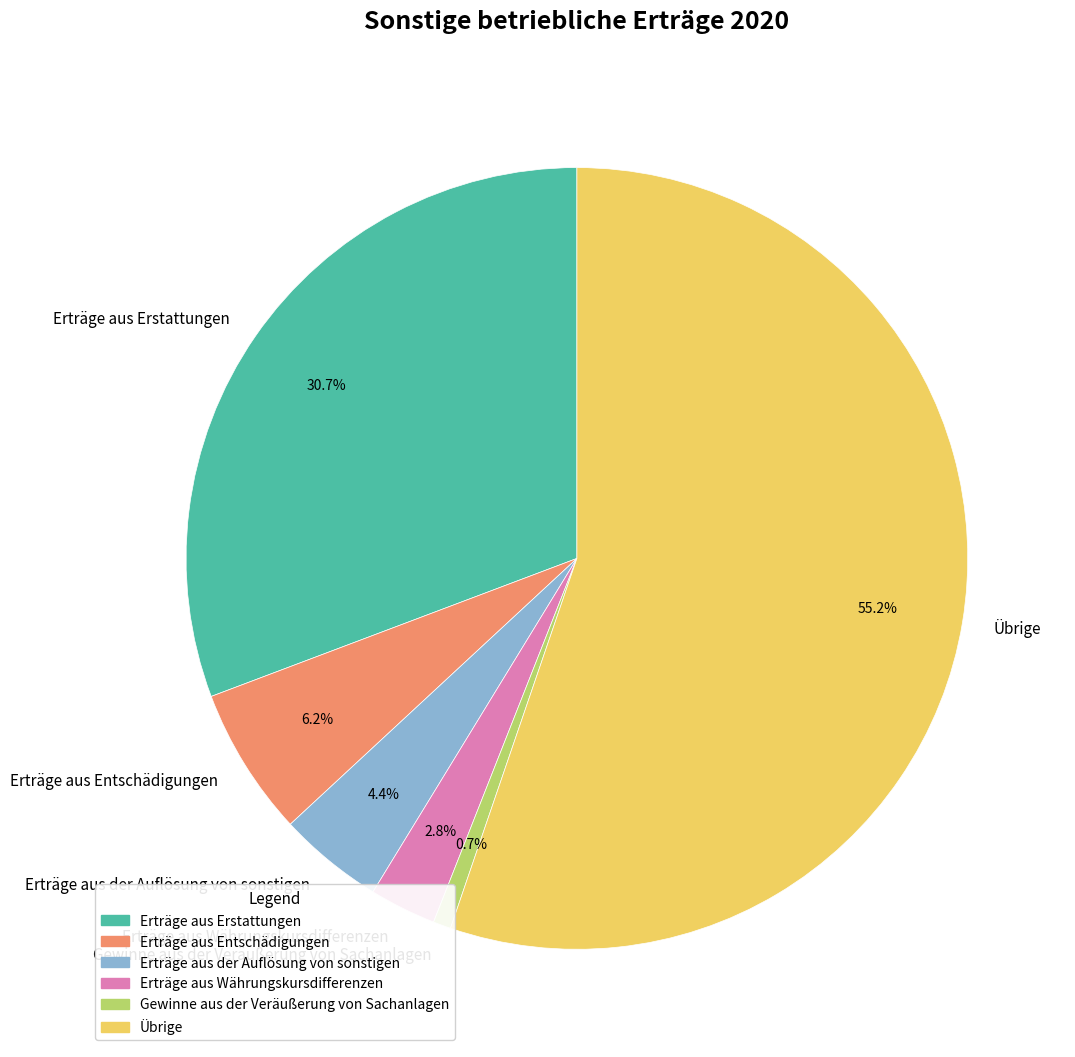

Does any single category account for the majority?

Yes